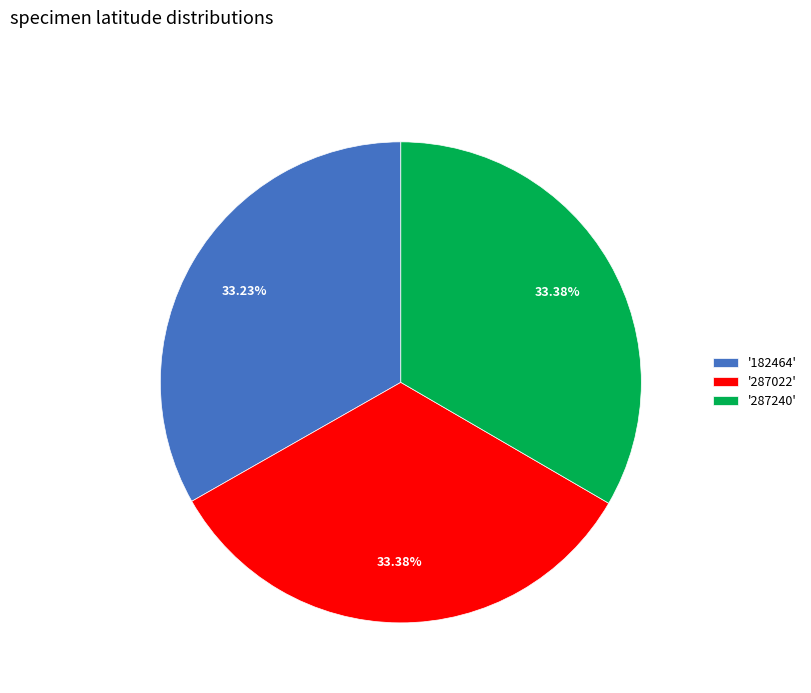

Is '182464' the majority of the pie?

No